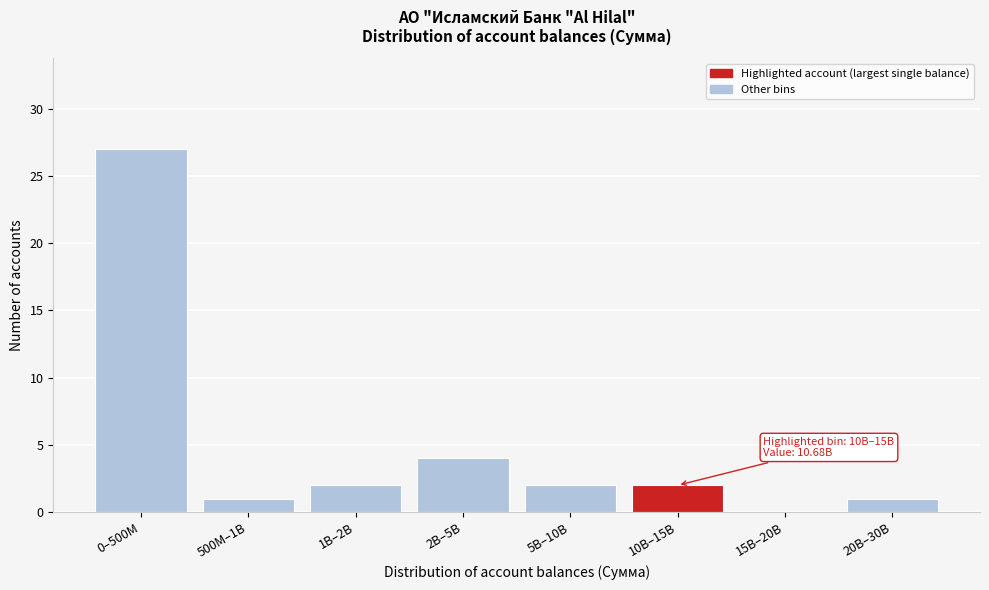

Reading right to left, extract all data points from this chart.

20B–30B=1	15B–20B=0	10B–15B=2	5B–10B=2	2B–5B=4	1B–2B=2	500M–1B=1	0–500M=27